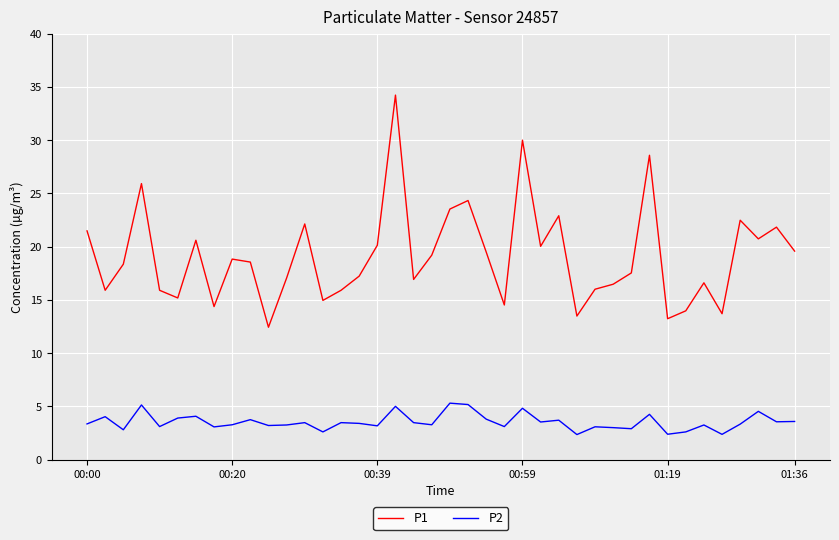

True or false: P2 and P1 cross at least once.

False